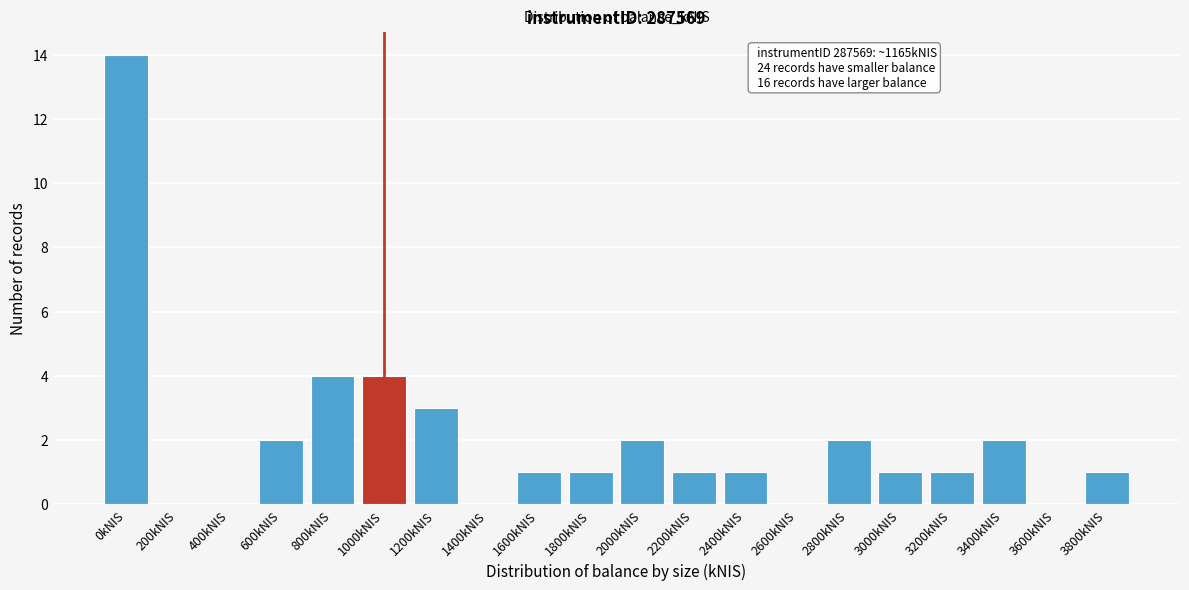

Reading left to right, list all the values displayed in this chart.

0kNIS=14	200kNIS=0	400kNIS=0	600kNIS=2	800kNIS=4	1000kNIS=4	1200kNIS=3	1400kNIS=0	1600kNIS=1	1800kNIS=1	2000kNIS=2	2200kNIS=1	2400kNIS=1	2600kNIS=0	2800kNIS=2	3000kNIS=1	3200kNIS=1	3400kNIS=2	3600kNIS=0	3800kNIS=1